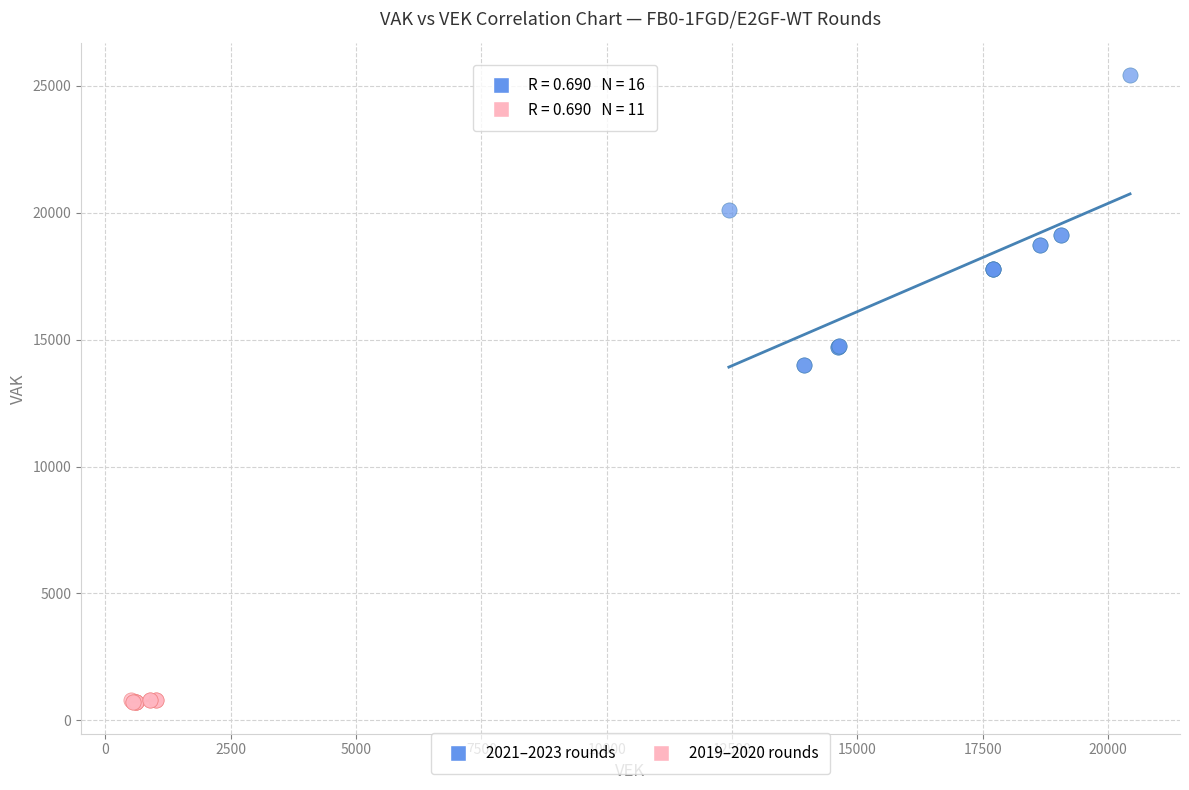

Which series has the largest Y range (max minus min)?

2021–2023 rounds